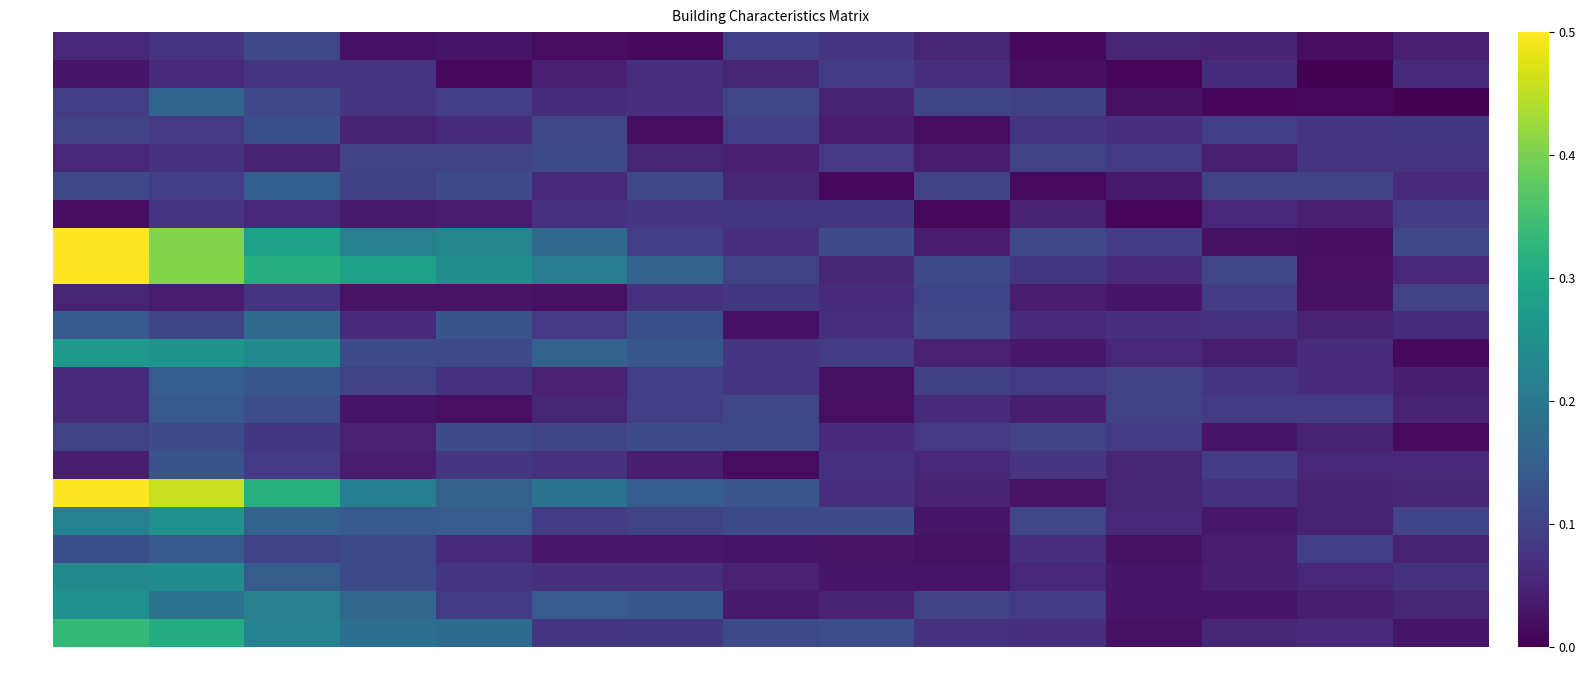

Reading left to right, list all the values displayed in this chart.

1.1: 0.1	0.1	0.1	0.0	0.0	0.0	0.0	0.1	0.1	0.1	0.0	0.1	0.0	0.0	0.0
1.2: 0.0	0.1	0.1	0.1	0.0	0.0	0.1	0.1	0.1	0.1	0.0	0.0	0.1	0.0	0.1
1.3: 0.1	0.2	0.1	0.1	0.1	0.1	0.1	0.1	0.0	0.1	0.1	0.0	0.0	0.0	0.0
1.4: 0.1	0.1	0.1	0.0	0.1	0.1	0.0	0.1	0.0	0.0	0.1	0.1	0.1	0.1	0.1
1.5: 0.1	0.1	0.0	0.1	0.1	0.1	0.1	0.0	0.1	0.0	0.1	0.1	0.0	0.1	0.1
1.6: 0.1	0.1	0.2	0.1	0.1	0.1	0.1	0.1	0.0	0.1	0.0	0.0	0.1	0.1	0.1
1.7: 0.0	0.1	0.1	0.0	0.0	0.1	0.1	0.1	0.1	0.0	0.1	0.0	0.1	0.0	0.1
1.8: 0.5	0.4	0.3	0.2	0.2	0.2	0.1	0.1	0.1	0.0	0.1	0.1	0.0	0.0	0.1
2.3: 0.5	0.4	0.3	0.3	0.2	0.2	0.2	0.1	0.1	0.1	0.1	0.1	0.1	0.0	0.1
2.4: 0.1	0.0	0.1	0.0	0.0	0.0	0.1	0.1	0.1	0.1	0.0	0.0	0.1	0.0	0.1
2.5: 0.1	0.1	0.2	0.1	0.1	0.1	0.1	0.0	0.1	0.1	0.1	0.1	0.1	0.0	0.1
2.8: 0.3	0.3	0.2	0.1	0.1	0.2	0.1	0.1	0.1	0.0	0.0	0.1	0.0	0.1	0.0
2.10: 0.1	0.1	0.1	0.1	0.1	0.0	0.1	0.1	0.0	0.1	0.1	0.1	0.1	0.1	0.0
2.13: 0.1	0.1	0.1	0.0	0.0	0.1	0.1	0.1	0.0	0.1	0.0	0.1	0.1	0.1	0.0
2.14: 0.1	0.1	0.1	0.0	0.1	0.1	0.1	0.1	0.1	0.1	0.1	0.1	0.0	0.0	0.0
2.15: 0.0	0.1	0.1	0.0	0.1	0.1	0.0	0.0	0.1	0.1	0.1	0.1	0.1	0.1	0.1
2.16: 0.5	0.5	0.3	0.2	0.2	0.2	0.1	0.1	0.1	0.0	0.0	0.1	0.1	0.0	0.1
3.1: 0.2	0.3	0.2	0.1	0.1	0.1	0.1	0.1	0.1	0.0	0.1	0.1	0.0	0.1	0.1
3.2: 0.1	0.1	0.1	0.1	0.1	0.0	0.0	0.0	0.0	0.0	0.1	0.0	0.0	0.1	0.0
4.1: 0.2	0.2	0.1	0.1	0.1	0.1	0.1	0.0	0.0	0.0	0.1	0.0	0.0	0.1	0.1
4.3: 0.3	0.2	0.2	0.2	0.1	0.1	0.1	0.0	0.1	0.1	0.1	0.0	0.0	0.0	0.1
4.5: 0.3	0.3	0.2	0.2	0.2	0.1	0.1	0.1	0.1	0.1	0.1	0.0	0.1	0.1	0.0